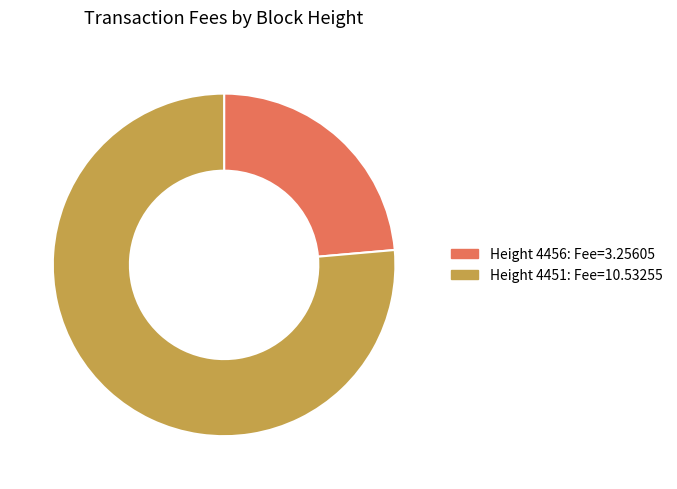

Is there a majority slice in this chart?

Yes